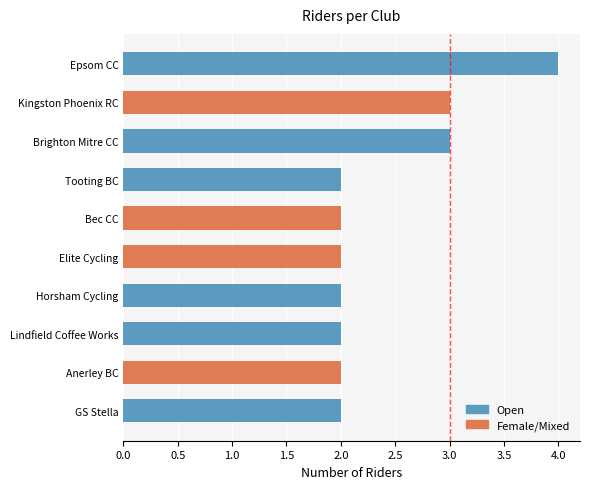

What is the label of the 10th bar from the bottom?

Epsom CC